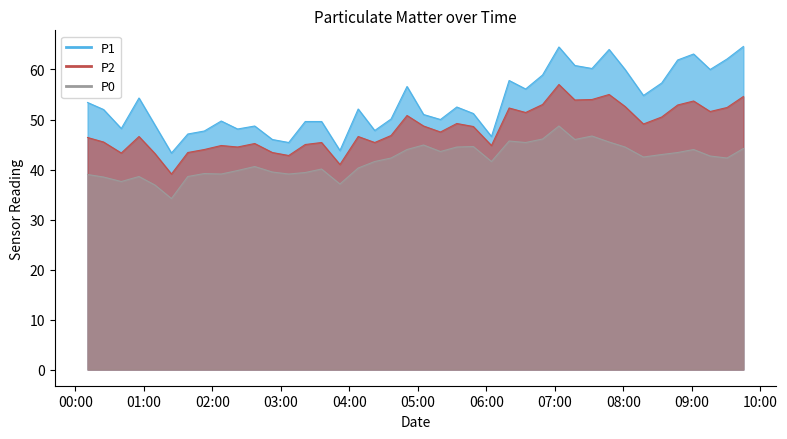

Between 2022-12-17T09:16:01 and 2022-12-17T06:19:59, which is larger?

2022-12-17T09:16:01